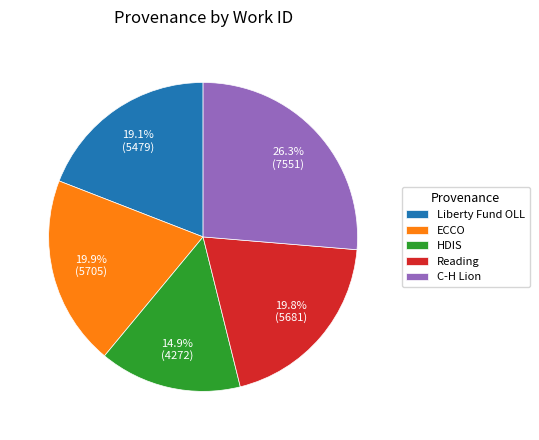

Approximately how many times larger is the value at Liberty Fund OLL compared to HDIS?

1.3